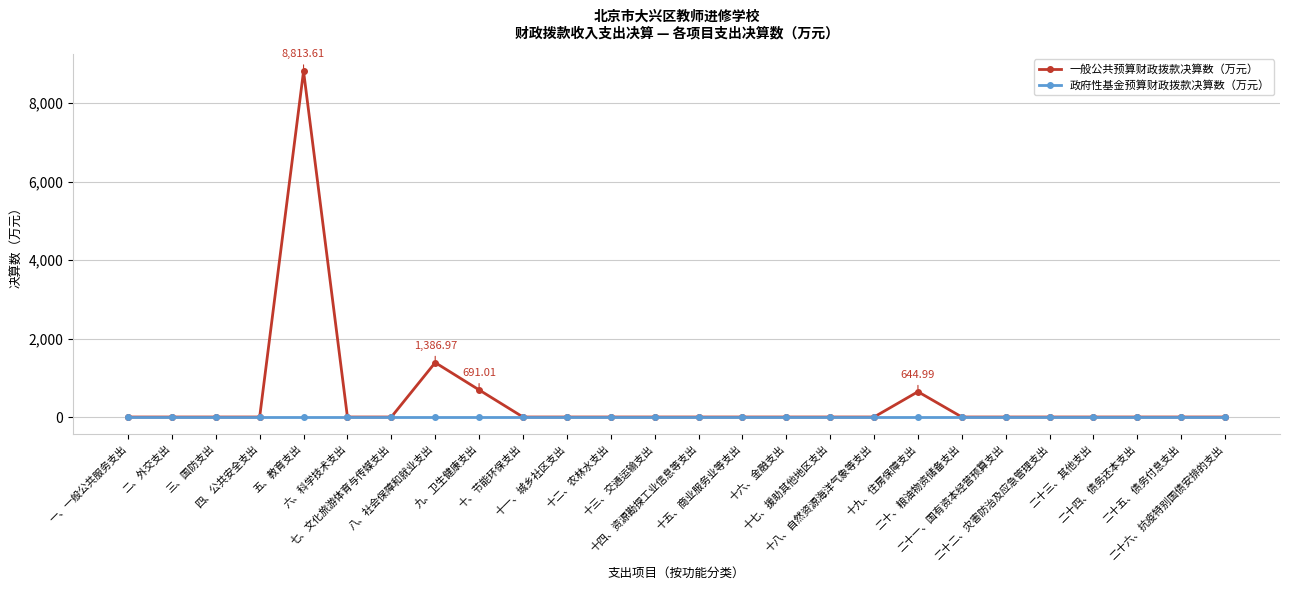

What is the label of the 7th point from the left?

七、文化旅游体育与传媒支出